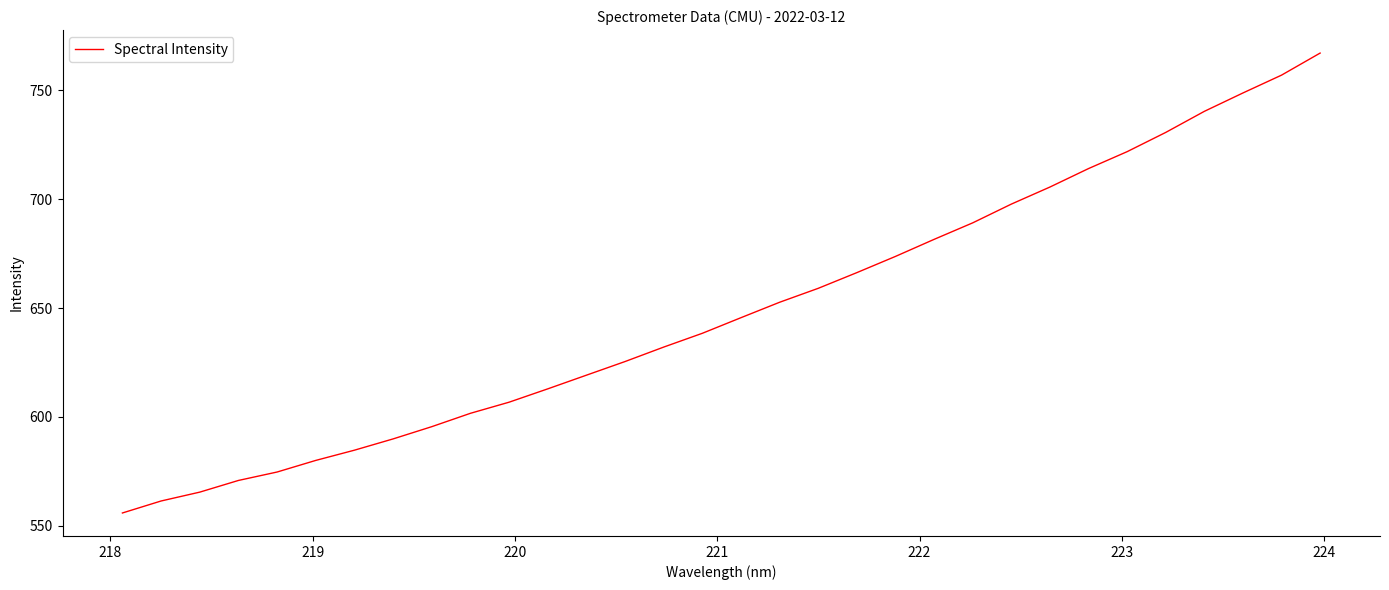

What is the difference between the maximum and minimum values?

211.2